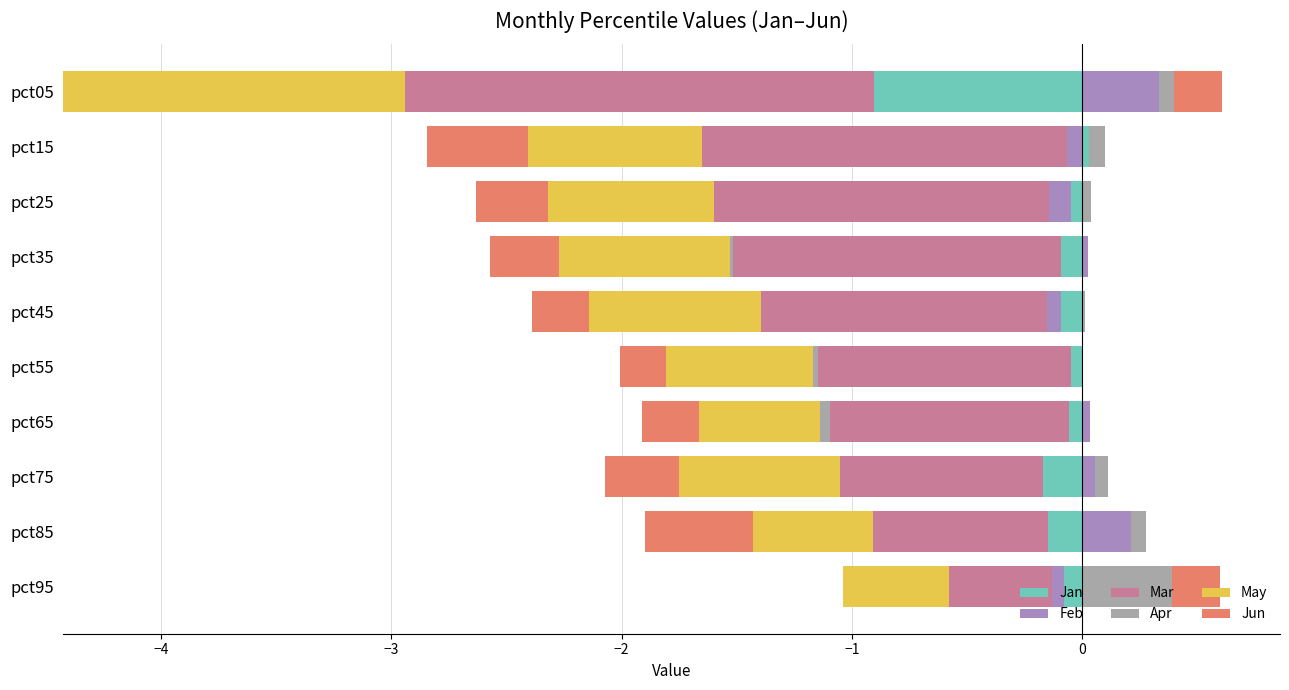

How many bars are there in total?

60